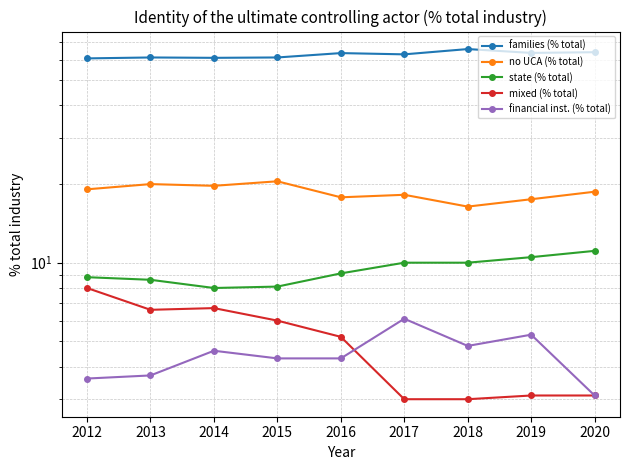

At which category does mixed (% total) reach its first local peak?

2014